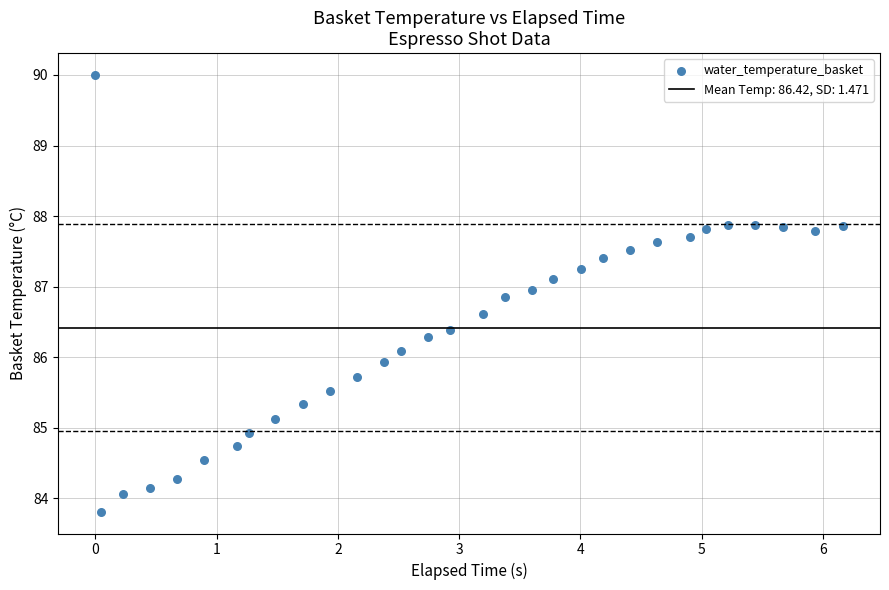

What is the range of Y values (max minus min)?

6.2